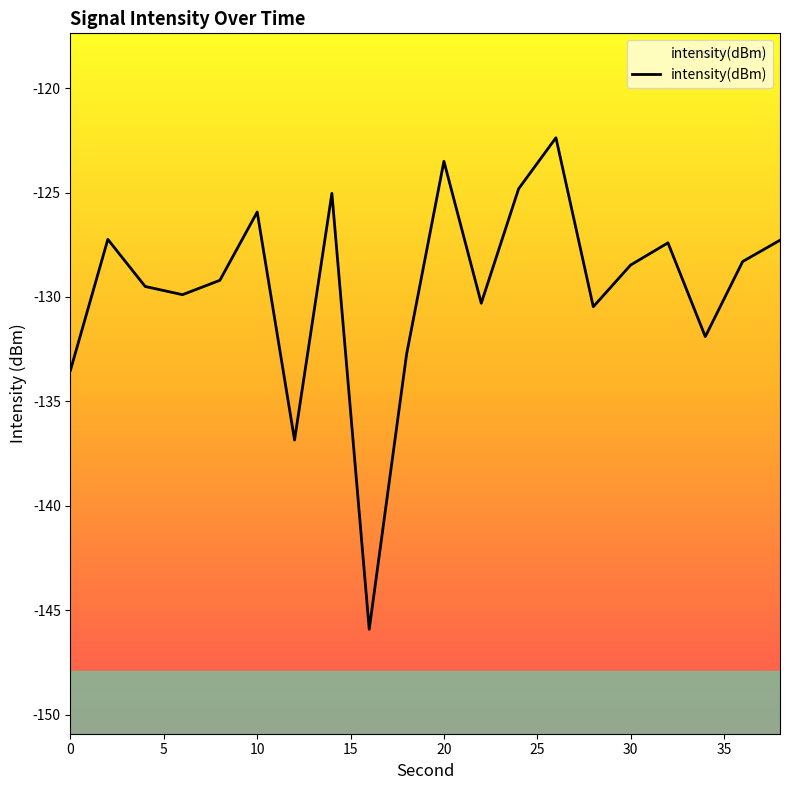

At which label does the data first exceed -128?

2